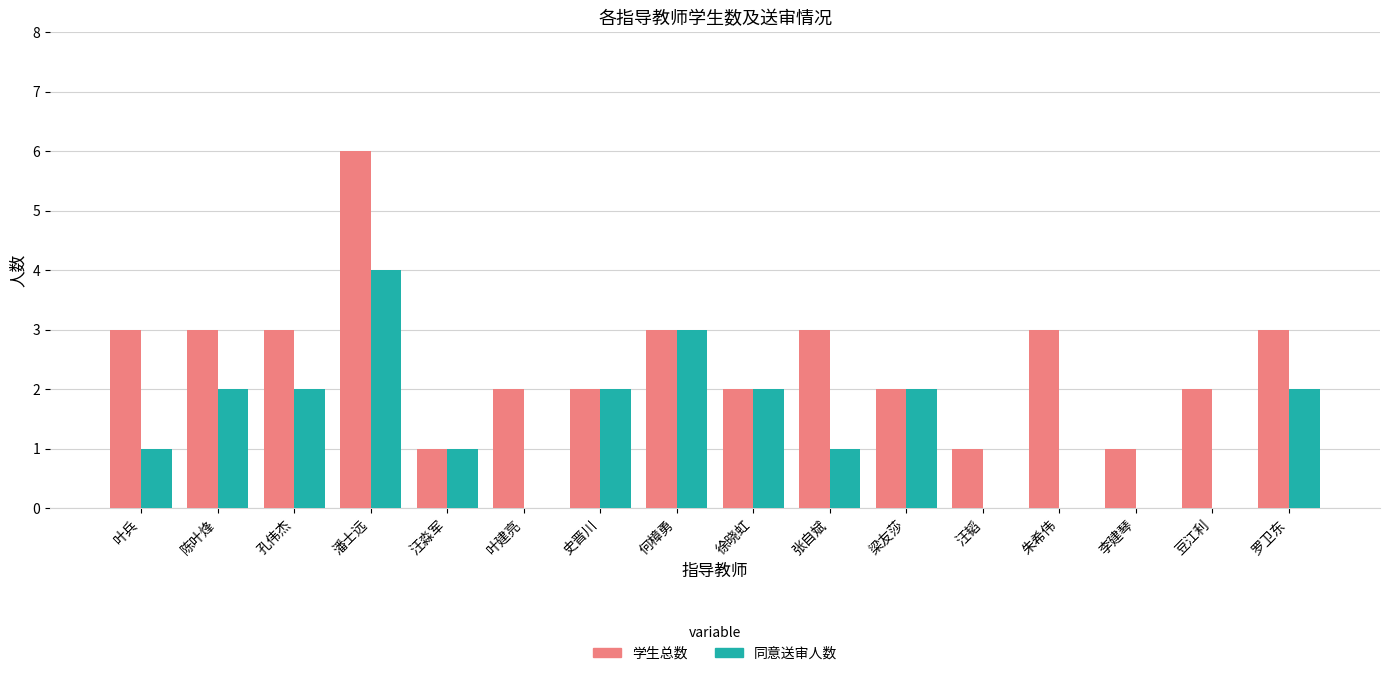

True or false: 学生总数 has a value of 3 at 罗卫东.

True